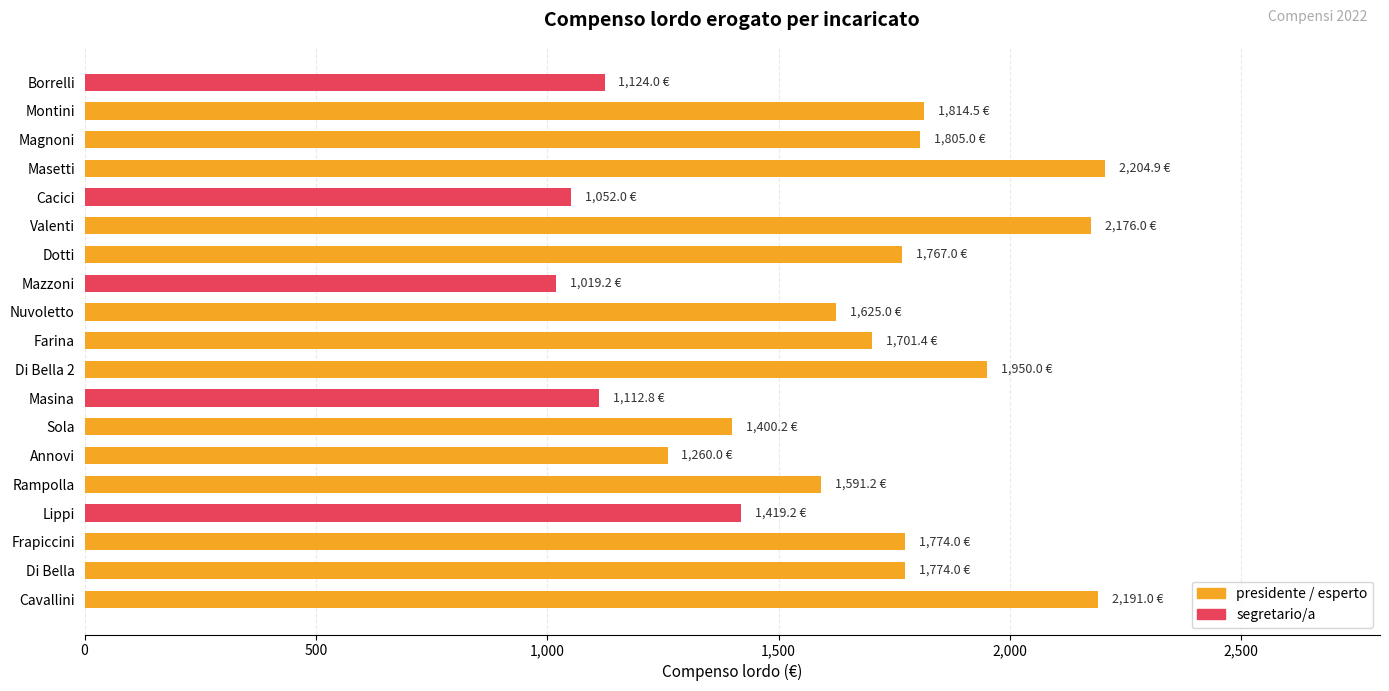

Which has a higher value, Cacici or Masina?

Masina